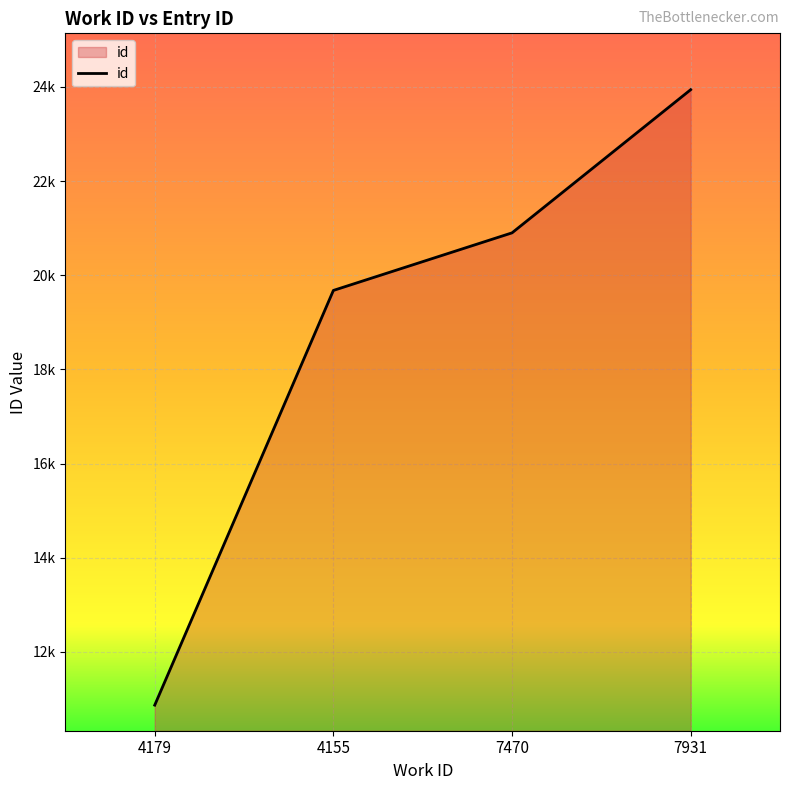

Reading right to left, list all the values displayed in this chart.

7931=23941	7470=20900	4155=19677	4179=10868